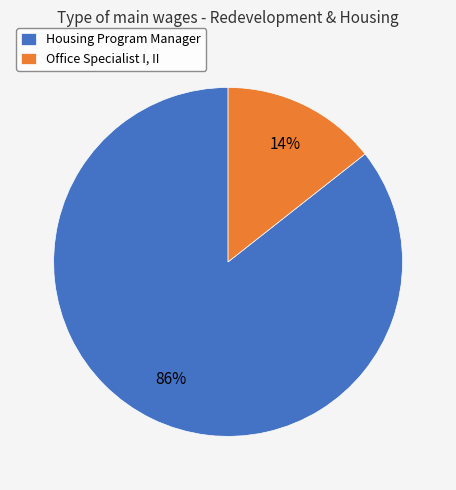

Which has a higher value, Housing Program Manager or Office Specialist I, II?

Housing Program Manager